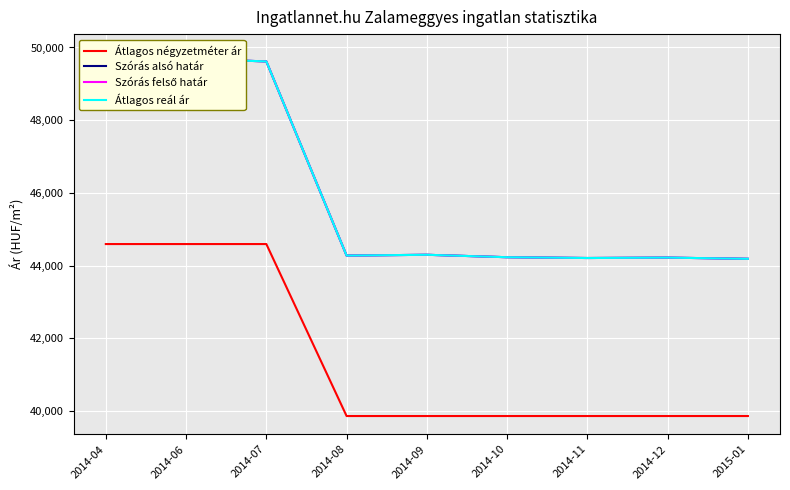

What is the sum of all Átlagos reál ár values?

414604